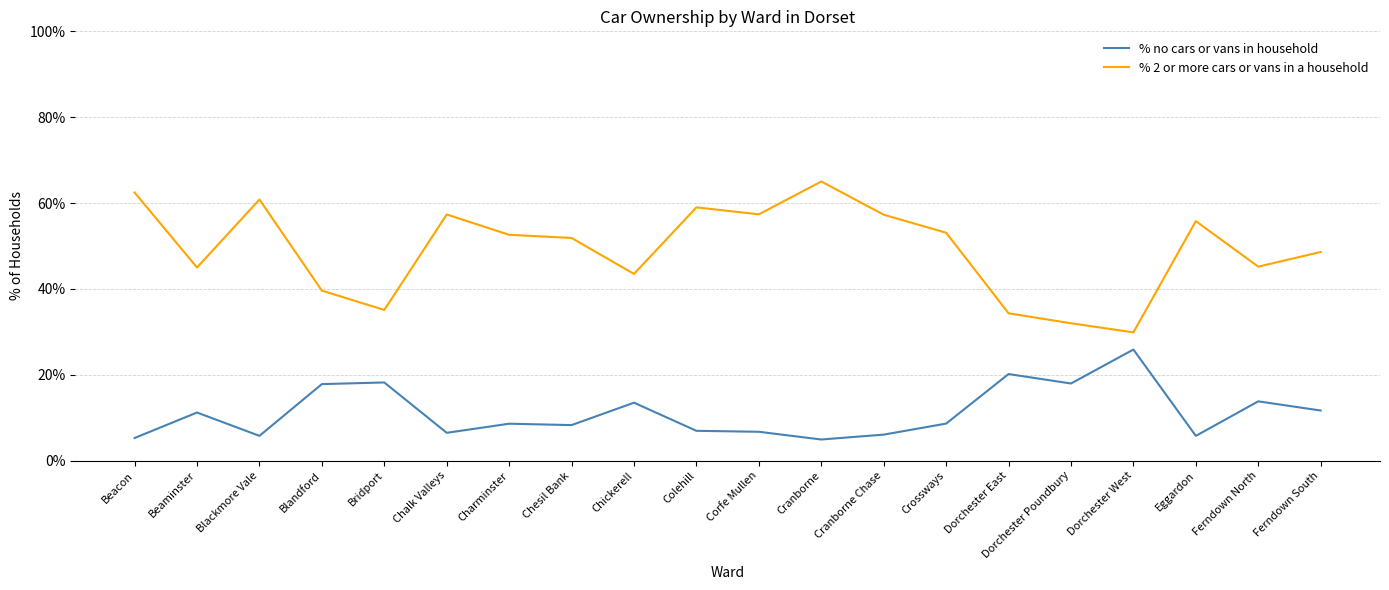

Count the number of data series in this chart.

2